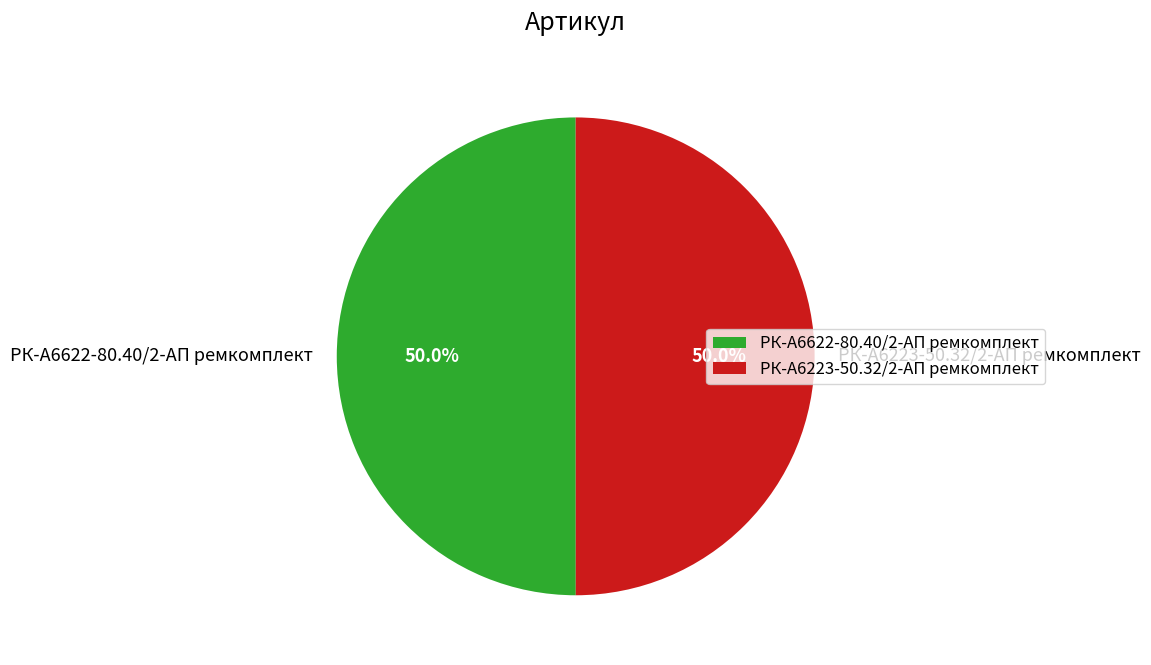

How much of the chart is everything except РК-А6622-80.40/2-АП ремкомплект?

50.0%